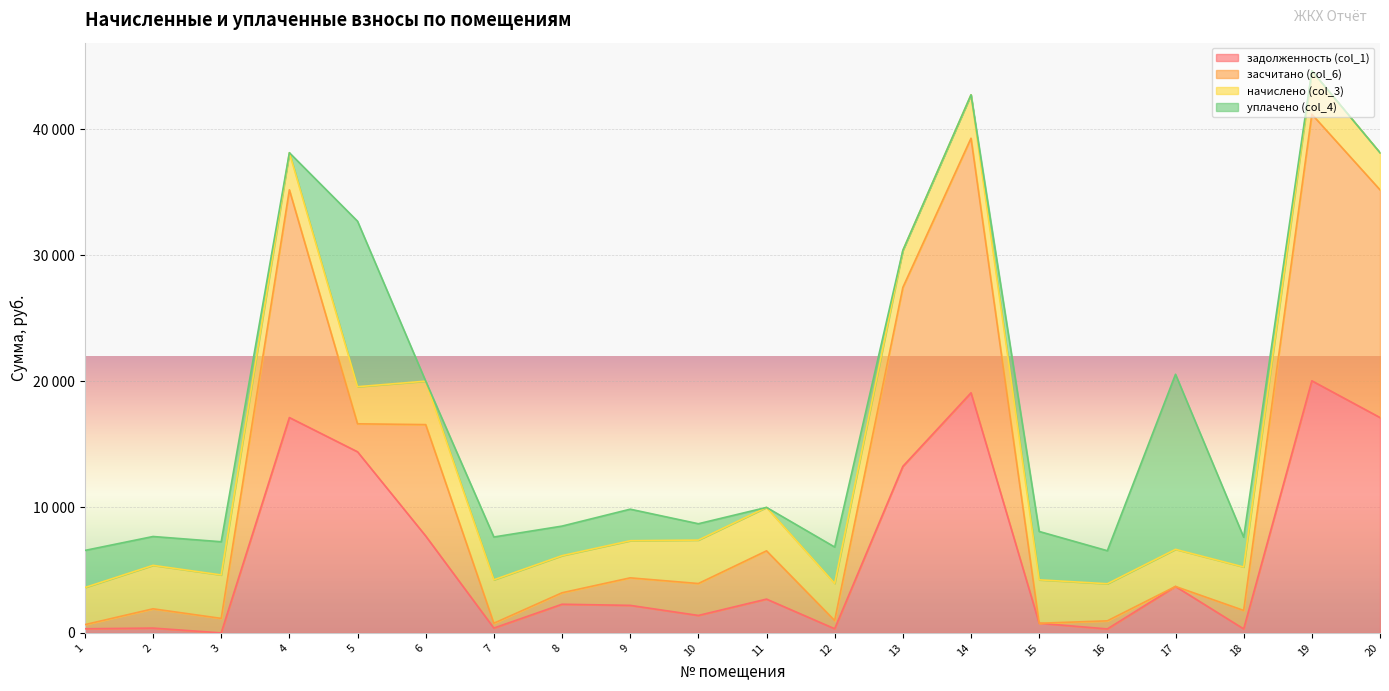

The задолженность (col_1) series shows 2684.5 at 11. True or false?

True